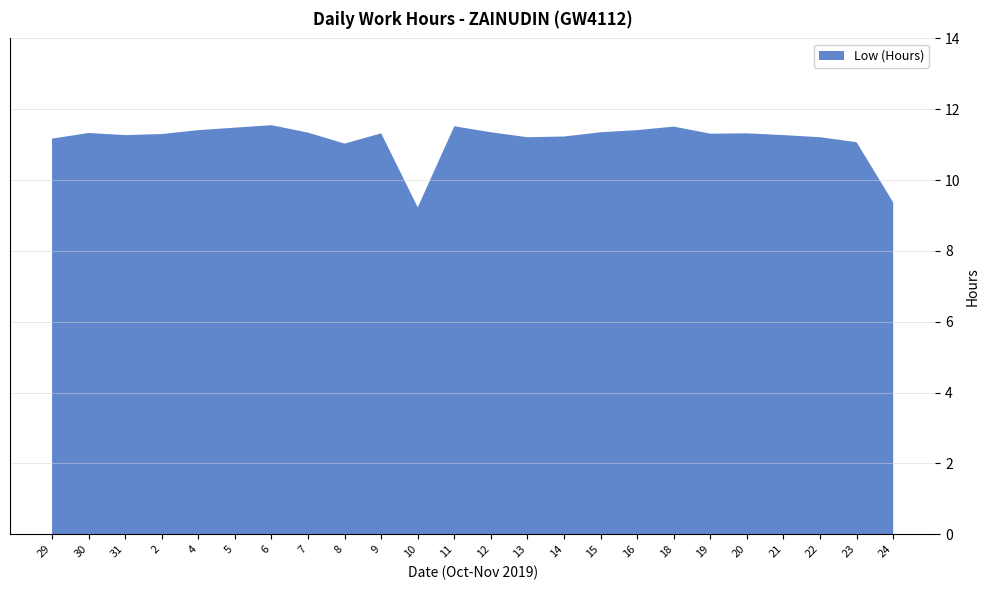

Reading left to right, transcribe all the data shown in this chart.

11.2	11.3	11.3	11.3	11.4	11.5	11.6	11.3	11.0	11.3	9.2	11.5	11.3	11.2	11.2	11.3	11.4	11.5	11.3	11.3	11.3	11.2	11.1	9.4